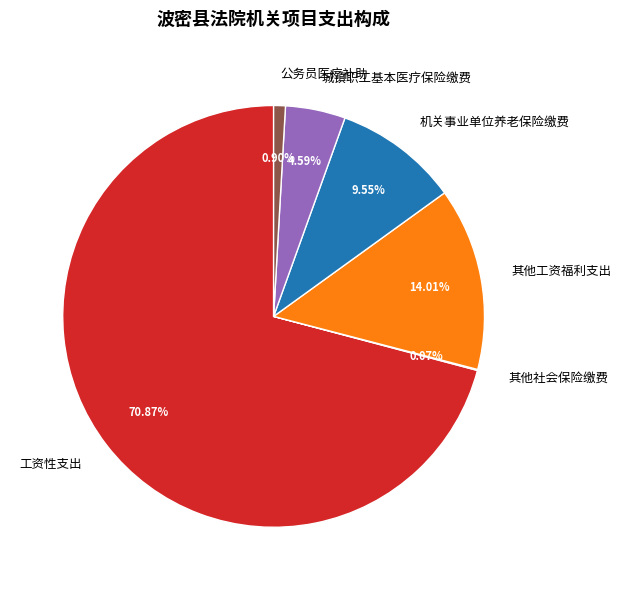

Which slice represents more than half of the pie?

工资性支出